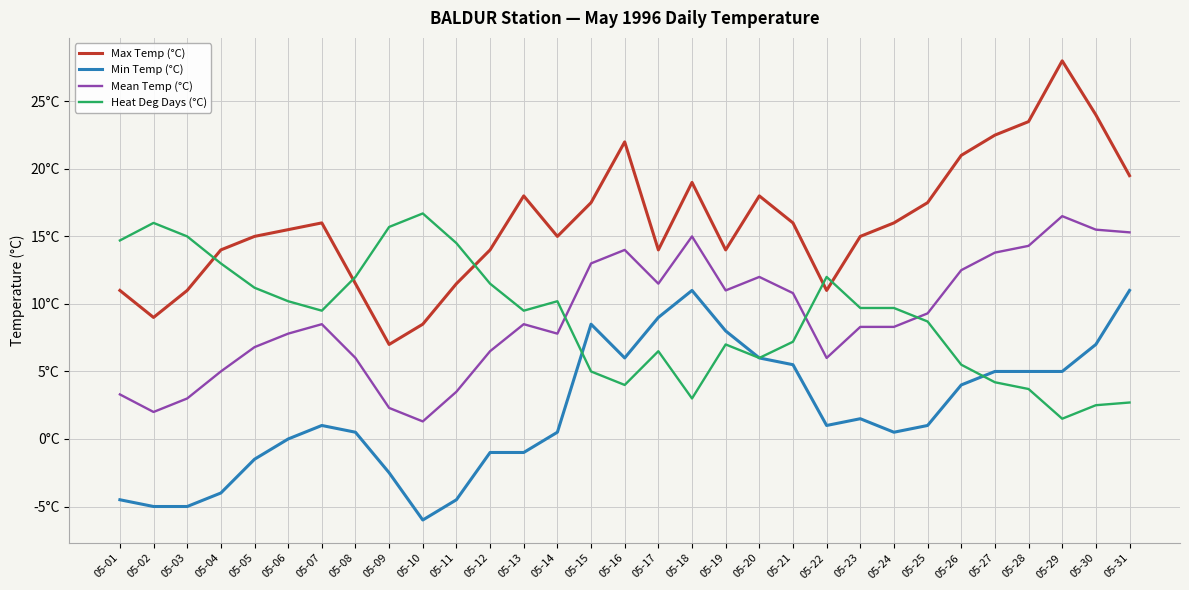

True or false: Mean Temp (°C) and Min Temp (°C) cross at least once.

False